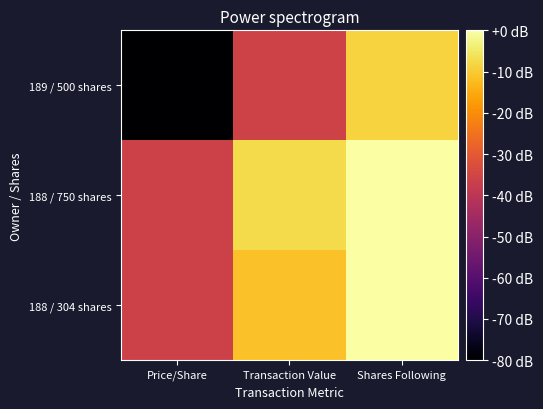

Which has a higher value, Price/Share or Shares Following?

Shares Following